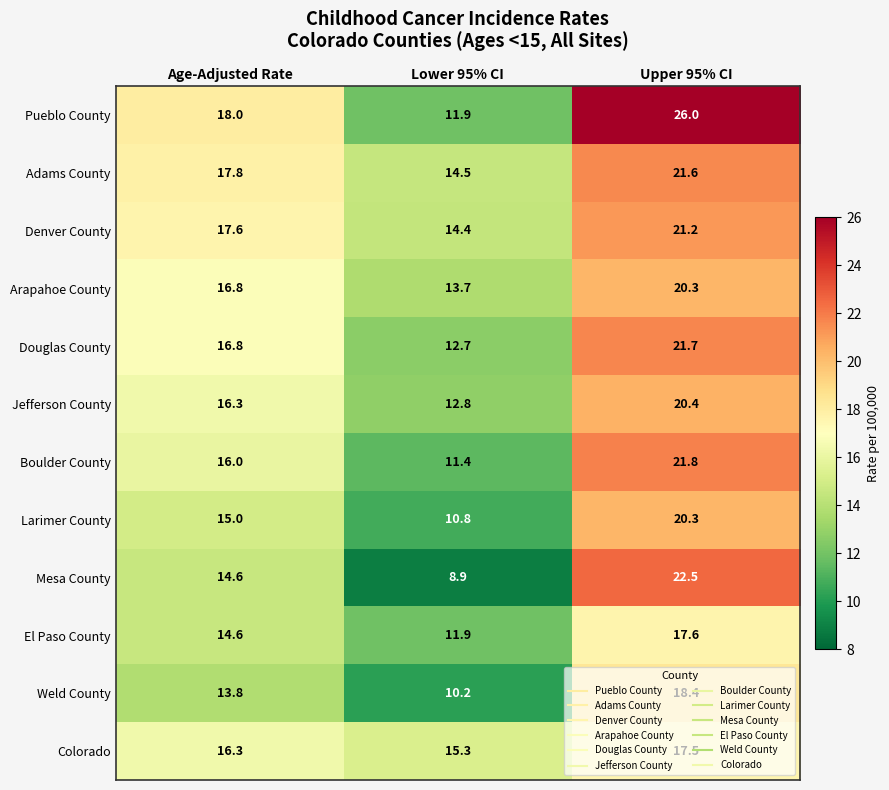

What is the maximum value shown in the chart?

26.0